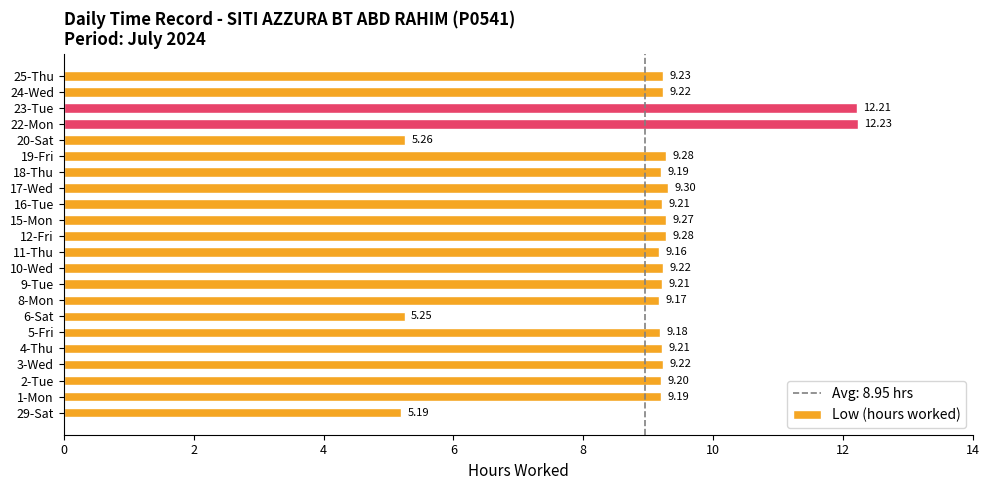

What is the difference between the maximum and second lowest values?

7.0